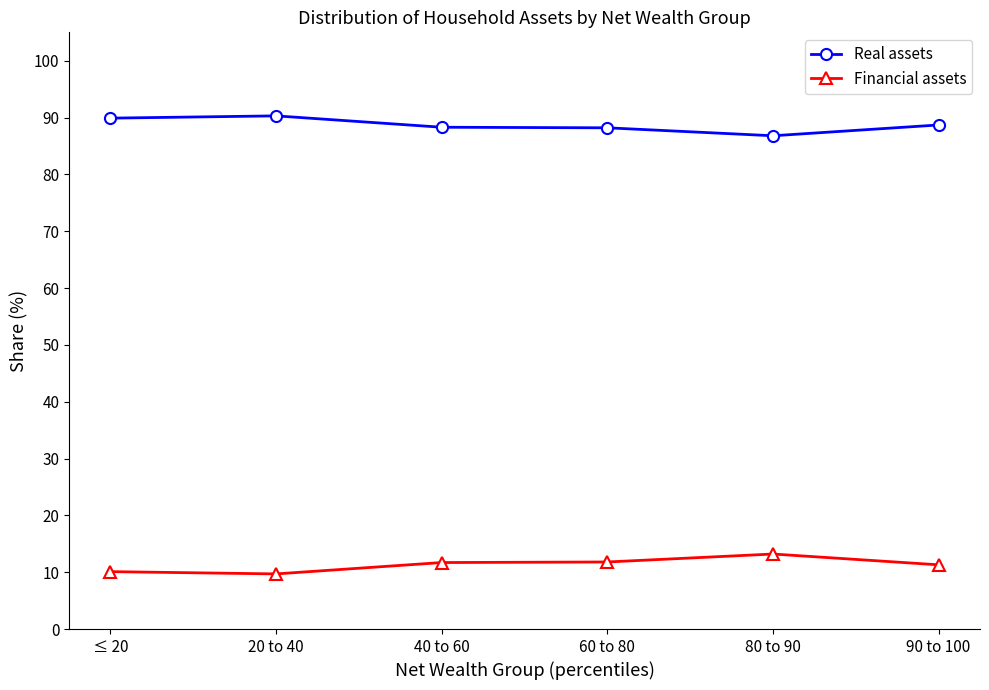

What is the greatest value displayed?

90.3